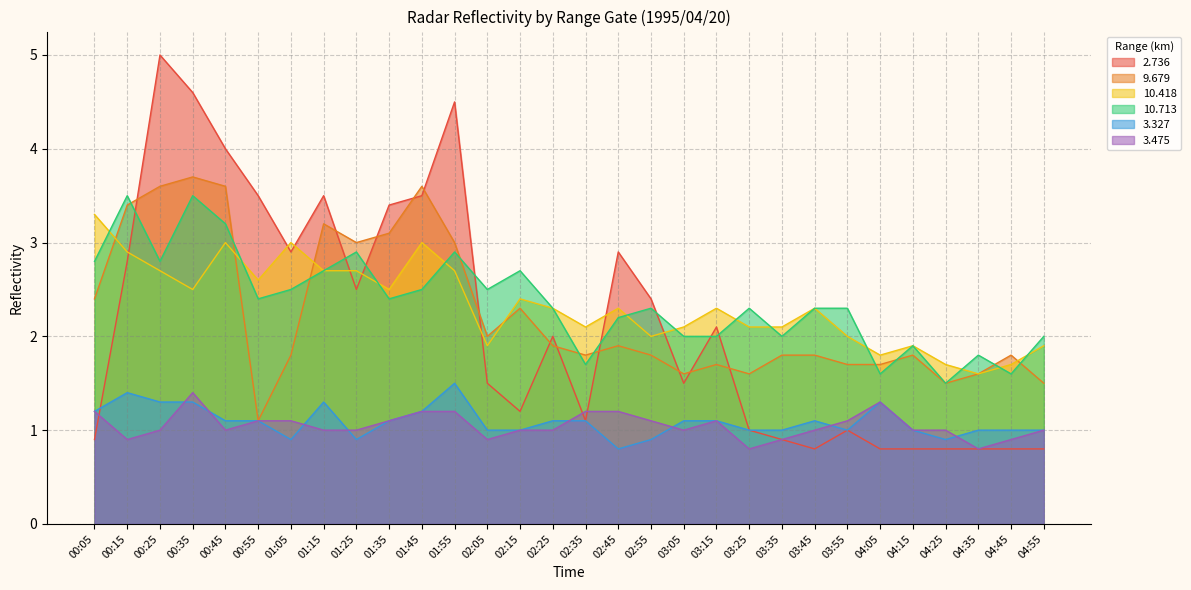

True or false: 3.327 and 9.679 intersect in this chart.

False